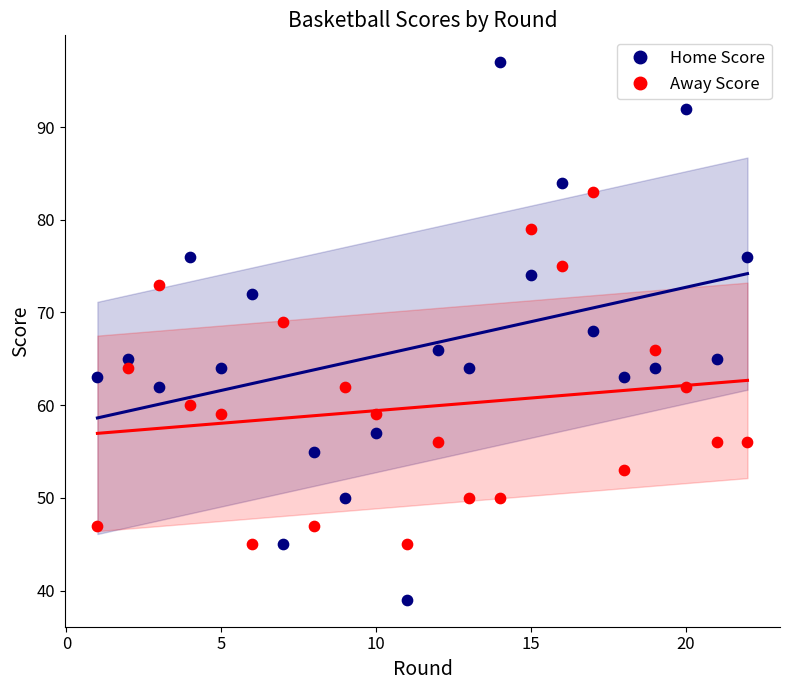

Which series contains the highest Y value?

Home Score